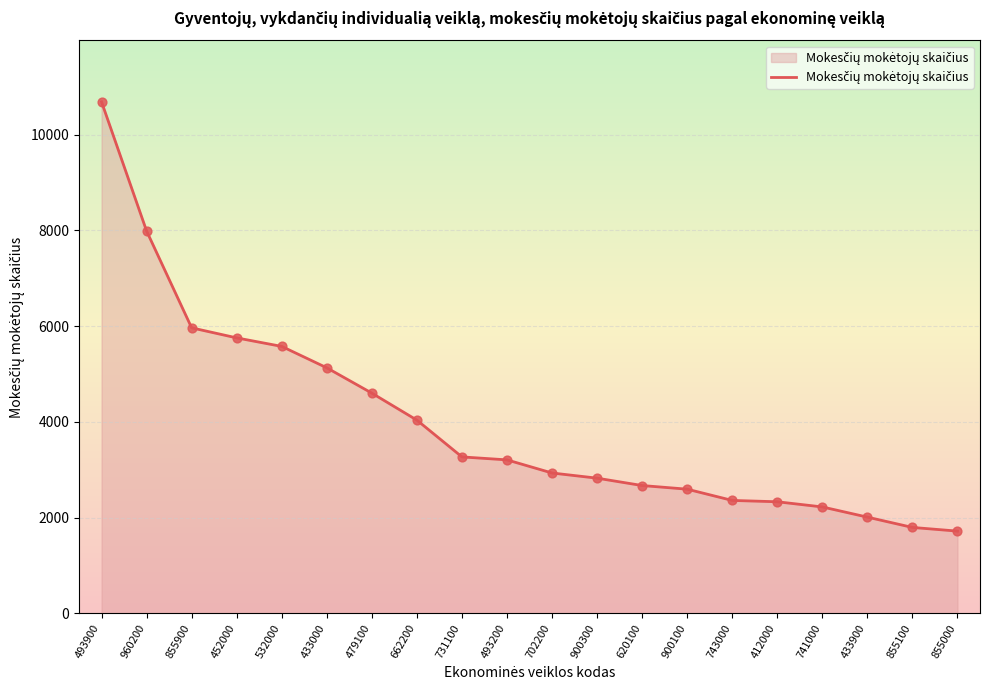

Between 960200 and 620100, which is larger?

960200